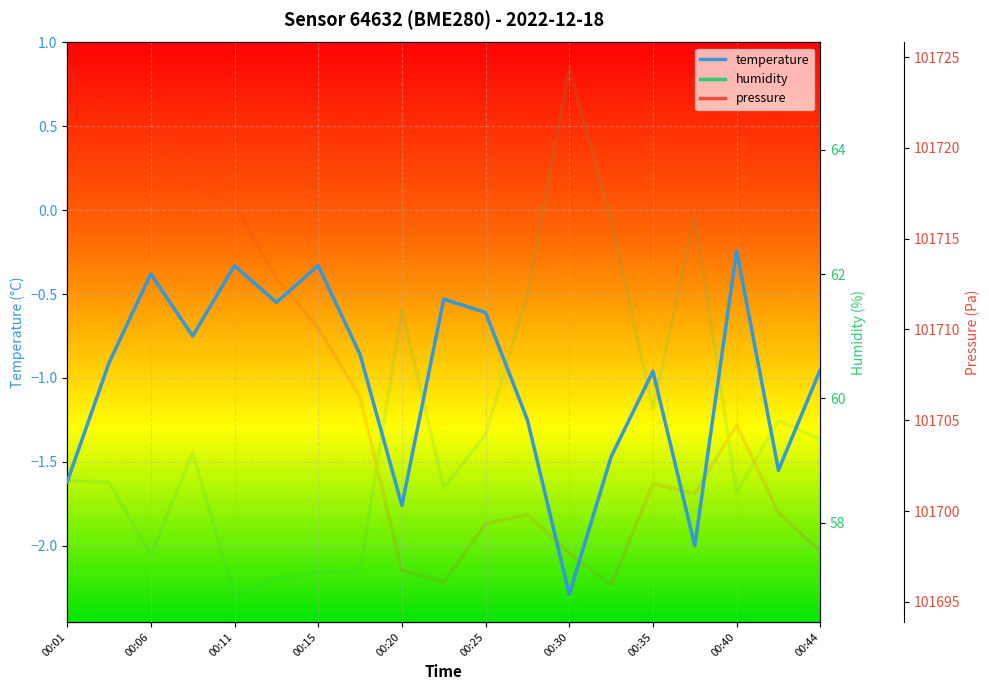

What is the difference between the maximum and minimum values in the pressure series?

29.0